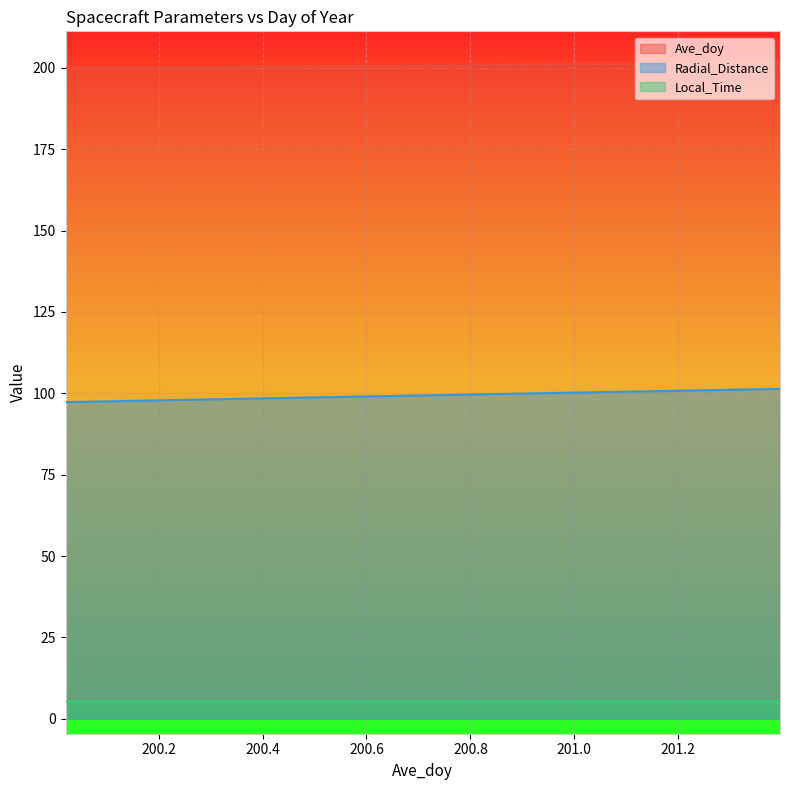

What are all the series names shown in the legend?

Ave_doy, Radial_Distance, Local_Time